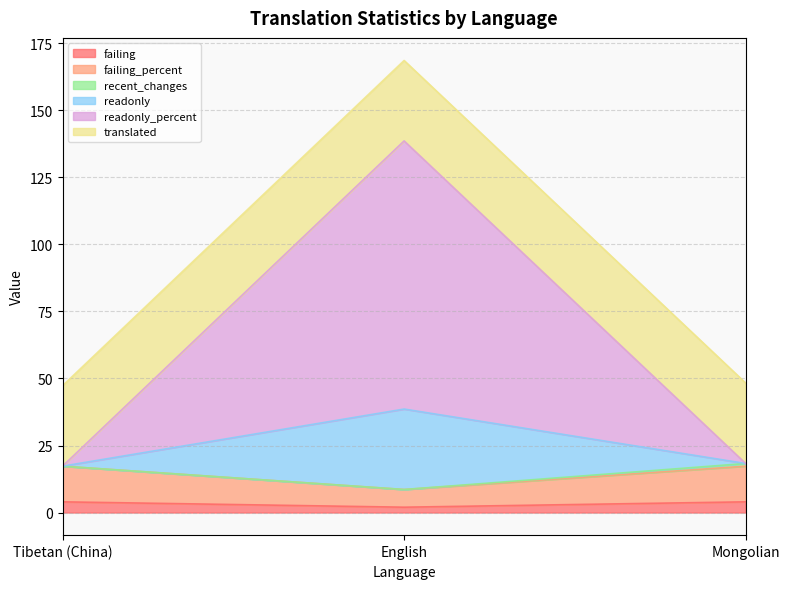

What is the maximum value for failing?

4.0